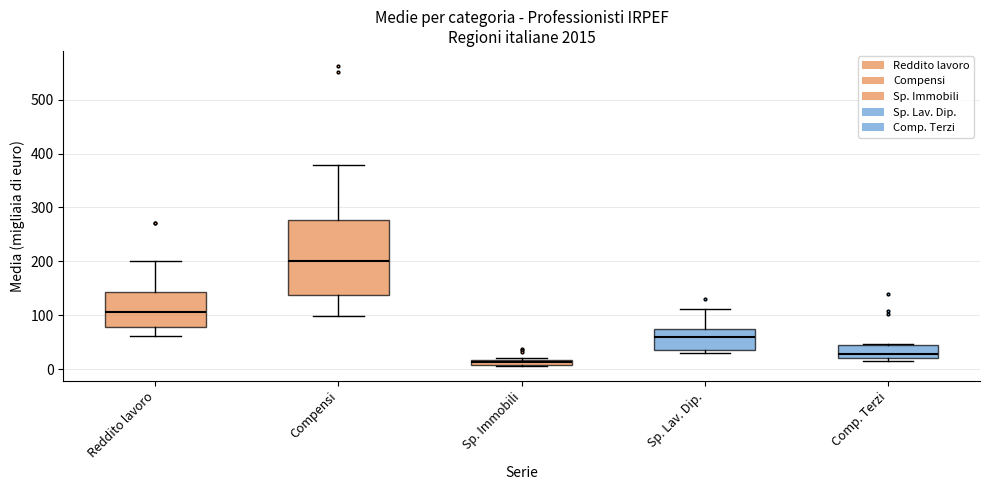

Where is the lower edge of the box for Comp. Terzi on the y-axis? The values are not printed on the chart, so give them approximately, as read against the axis.

20